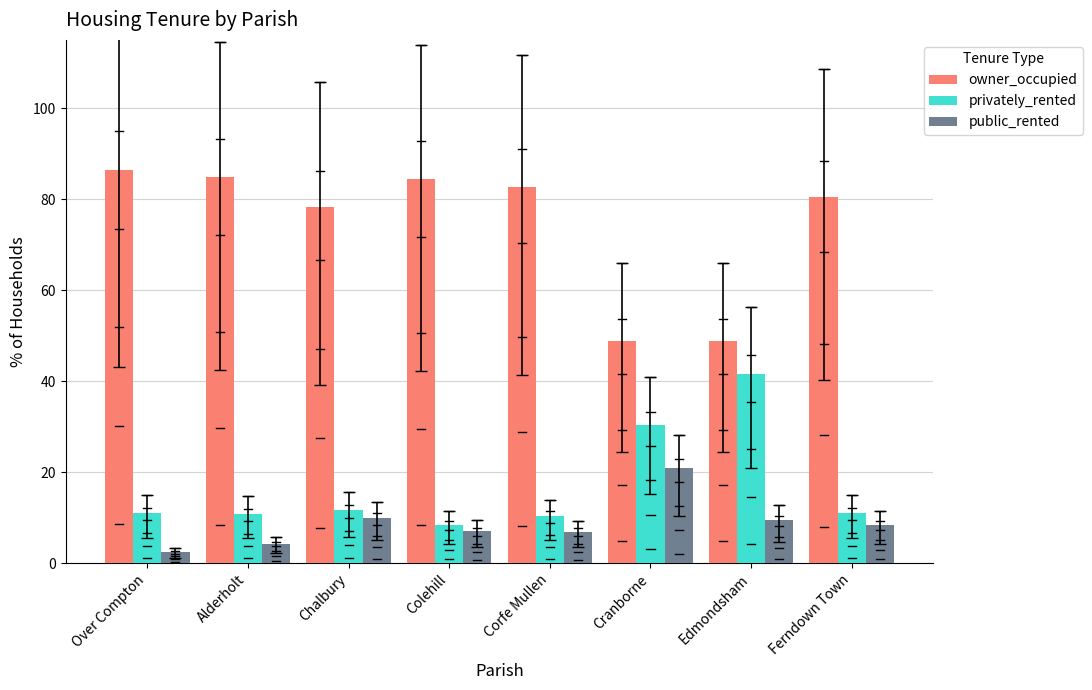

What is the value of the owner_occupied bar at the 8th from the left?

80.4